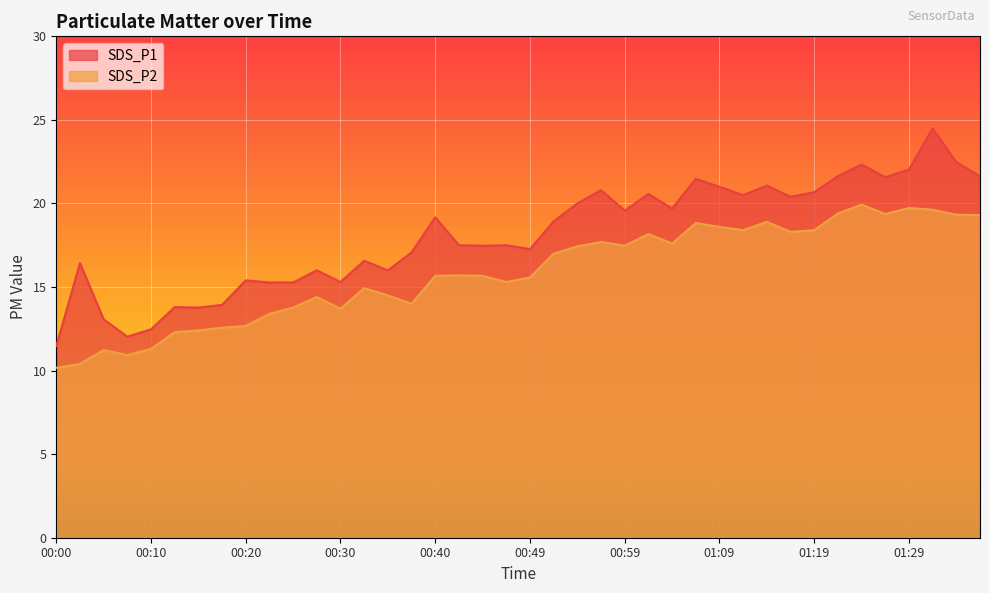

Does the chart display data point markers on the line(s)?

No